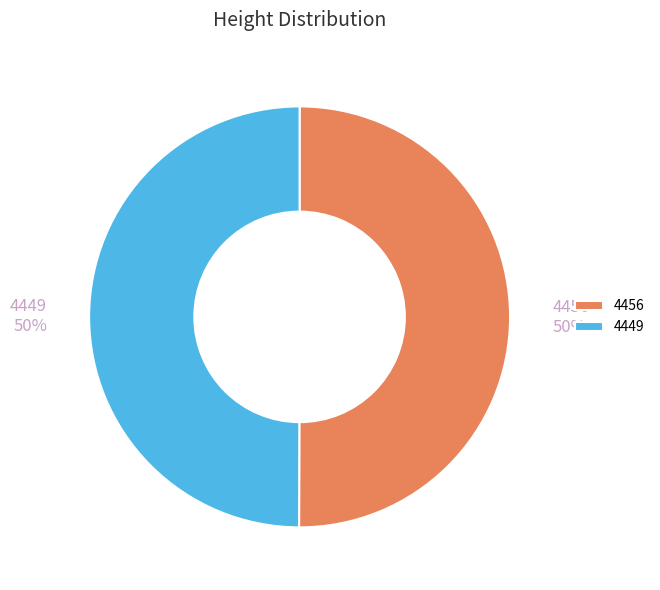

Is the sum of 4456 and 4449 greater than half?

Yes